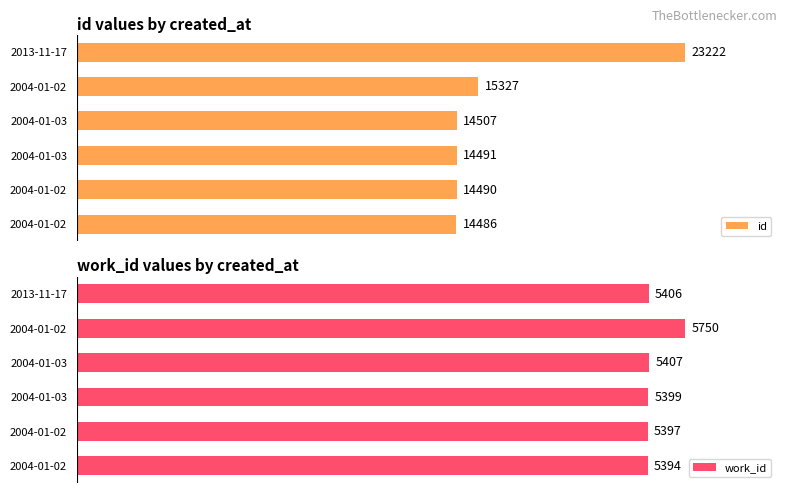

Is it true that work_id equals 5394 at 2004-01-02?

True